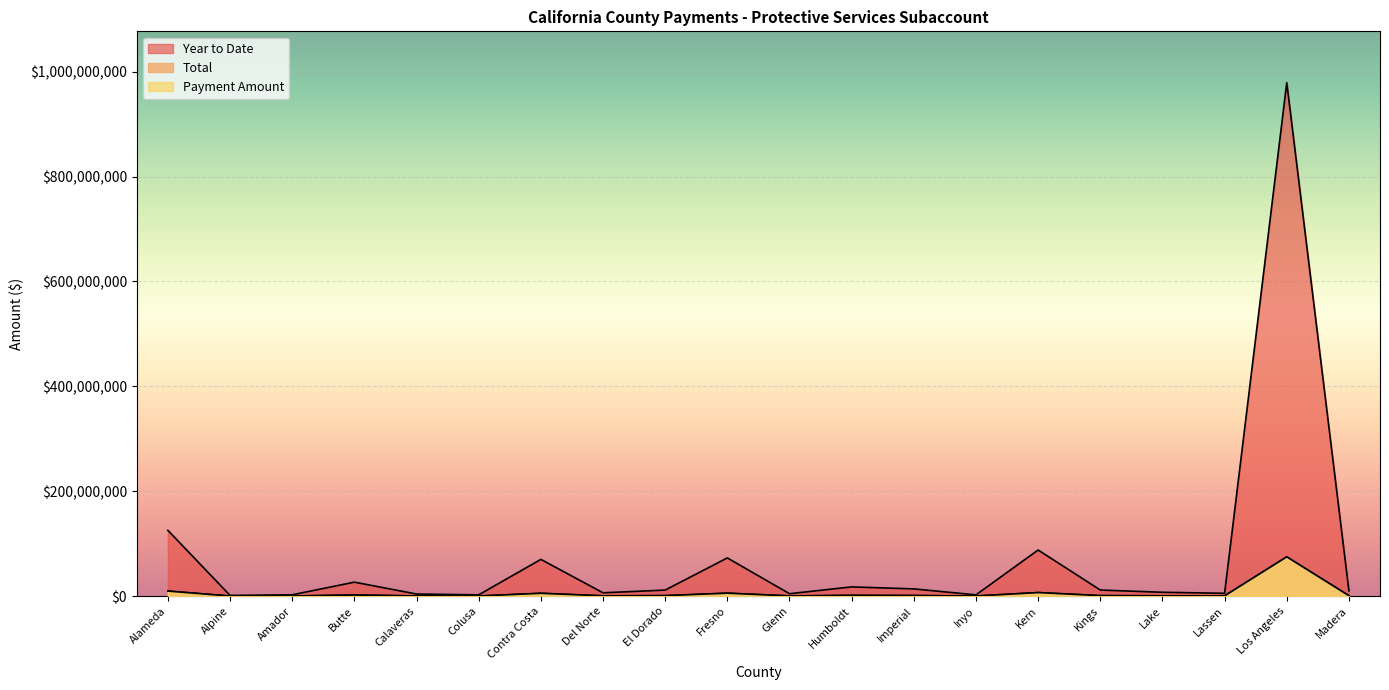

Rank the series at Lassen from highest to lowest value.

Year to Date, Payment Amount, Total